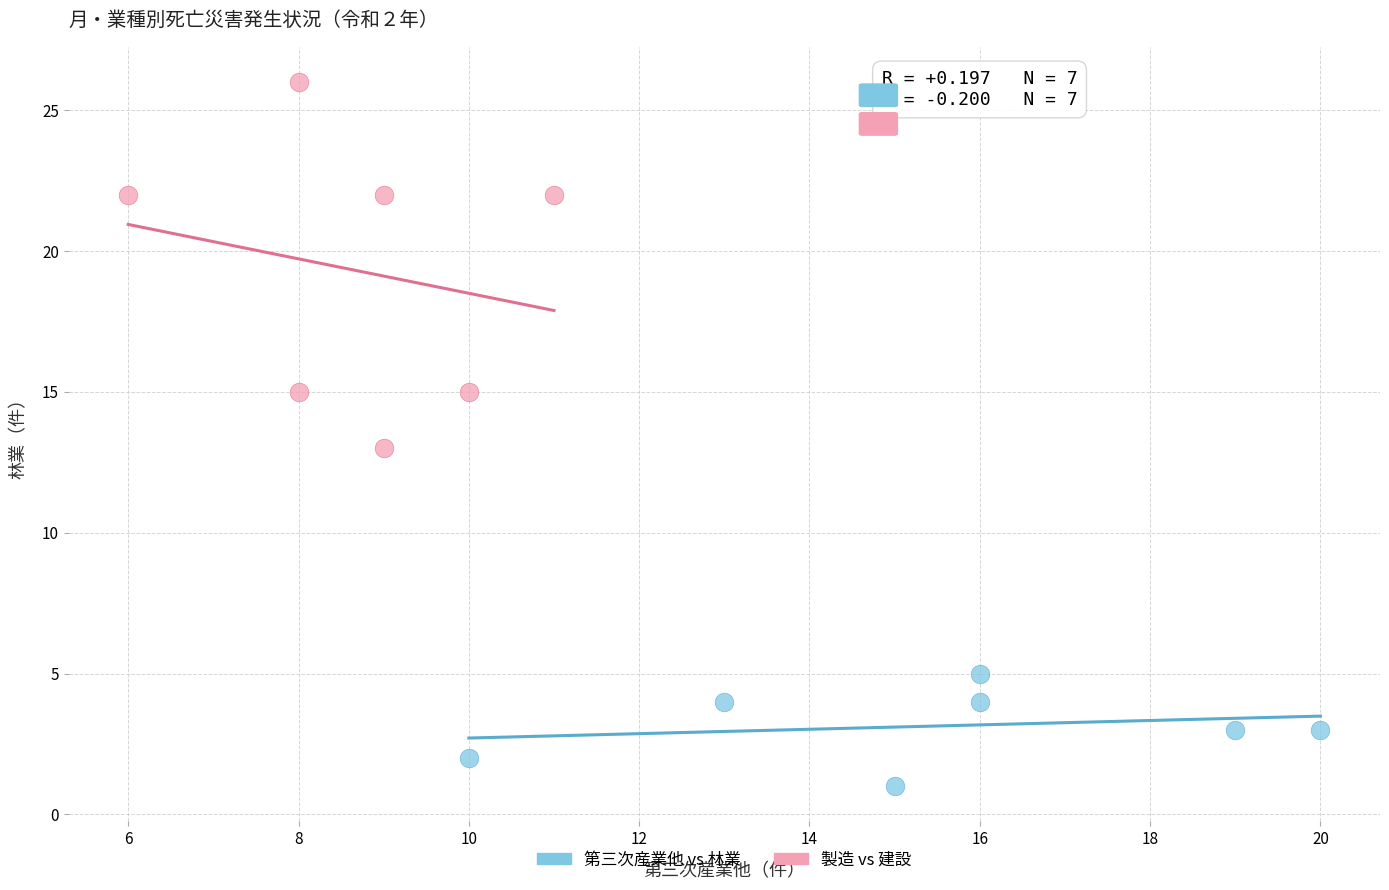

Which series has the widest spread of Y values?

製造 vs 建設